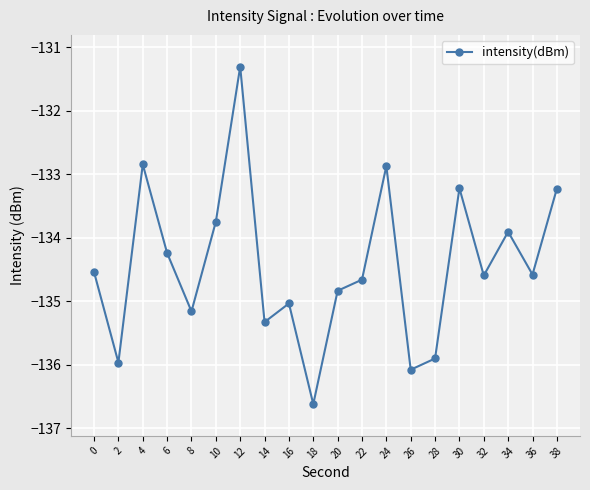

What is the maximum value shown in the chart?

-131.3